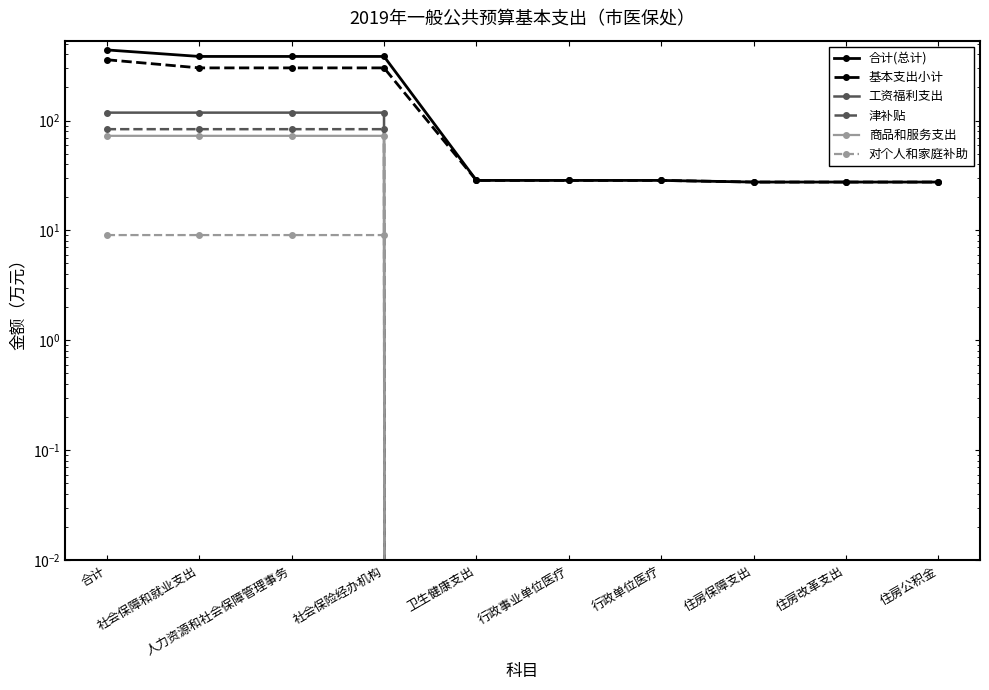

At which category does the chart reach its peak across all series?

合计